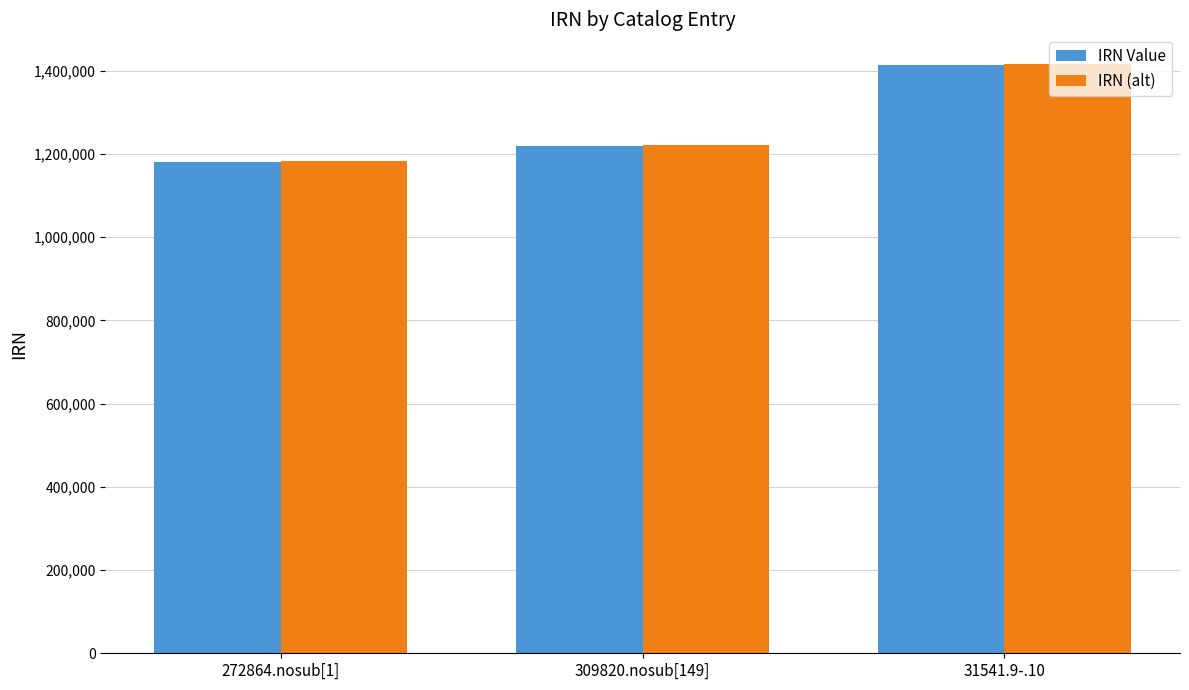

List the labels in order of IRN (alt) value, smallest first.

272864.nosub[1], 309820.nosub[149], 31541.9-.10